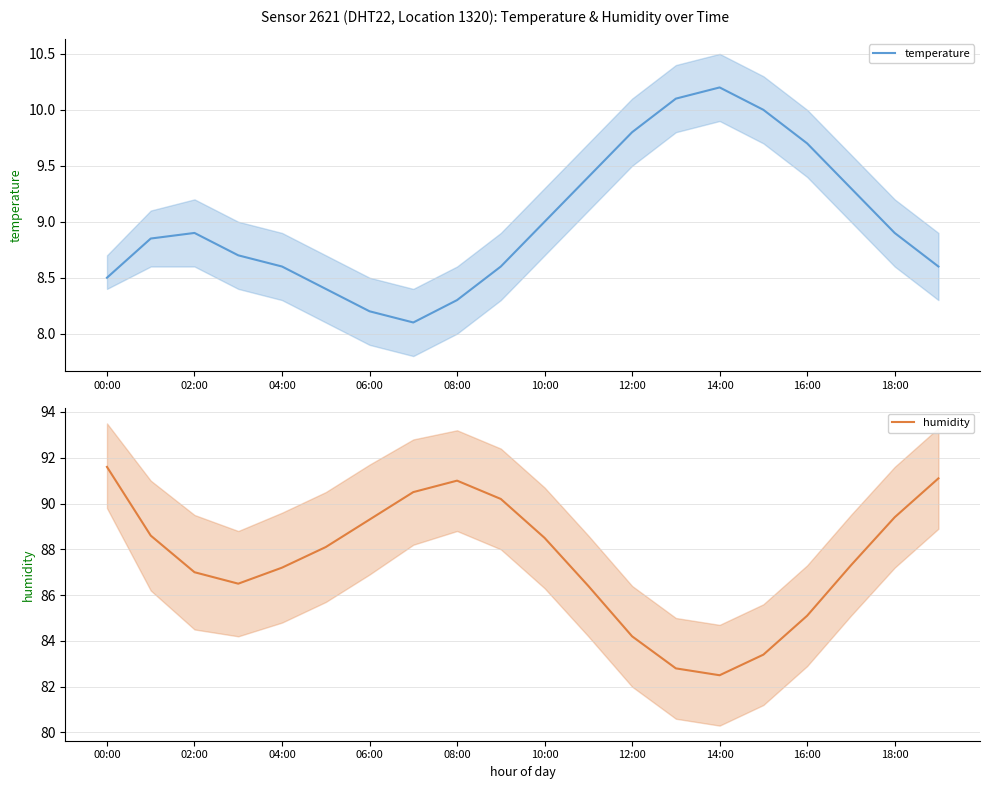

What is the total value across all series at 15?

93.4